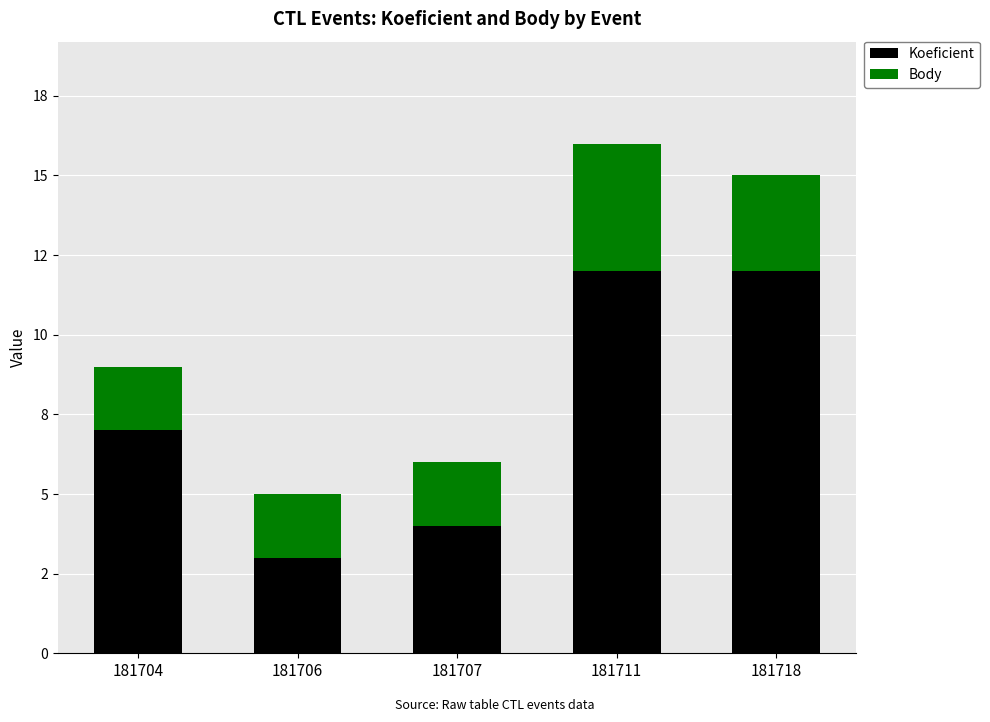

What are all the series names shown in the legend?

Koeficient, Body